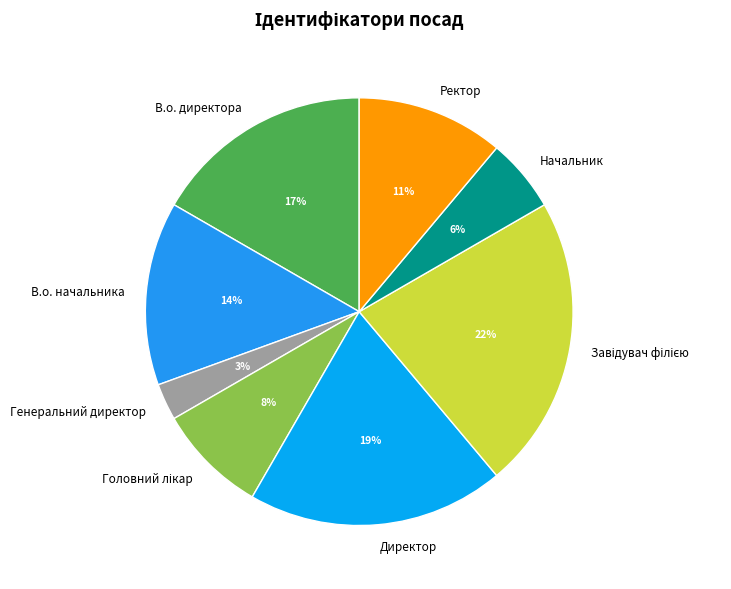

Do Ректор and В.о. директора together represent more than half of the pie?

No